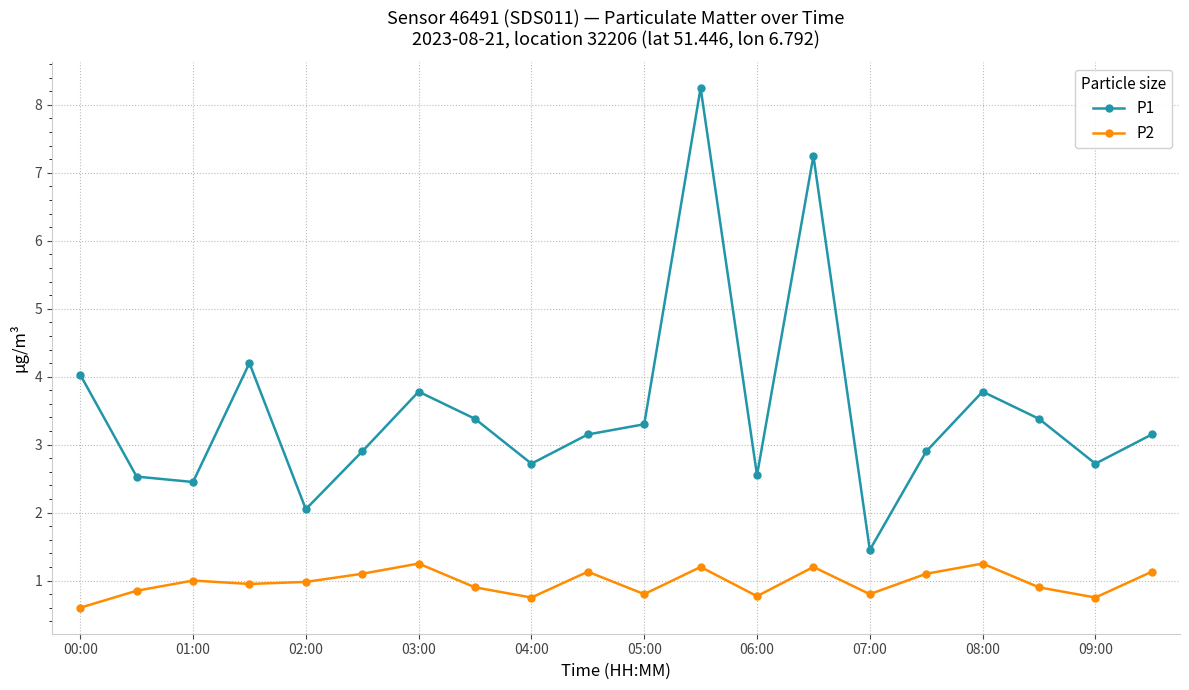

True or false: P2 has more than 1 interior local peaks.

True